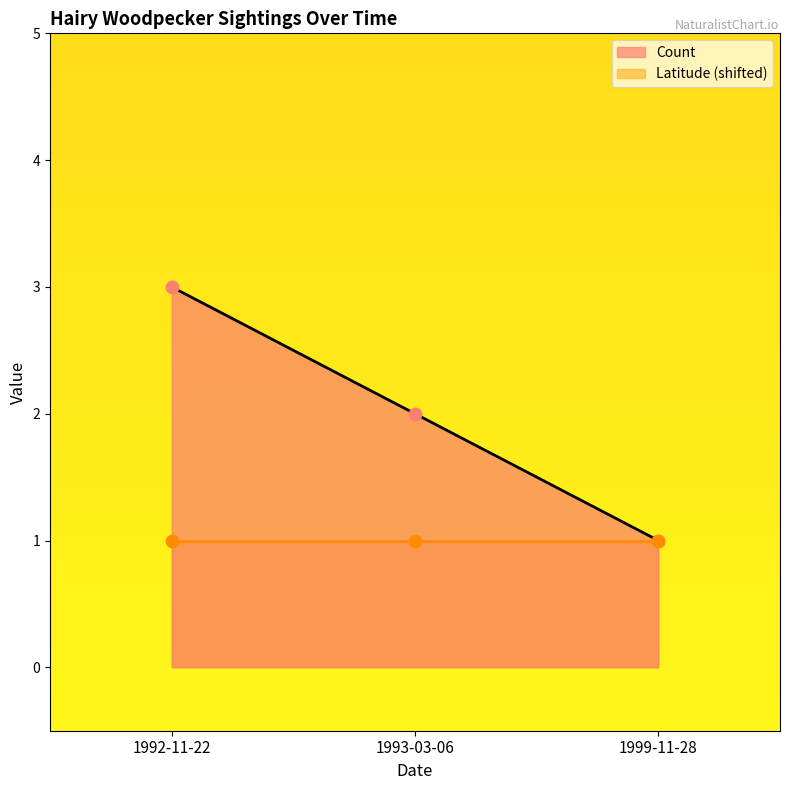

Between 1999-11-28 and 1992-11-22, which is larger?

1992-11-22